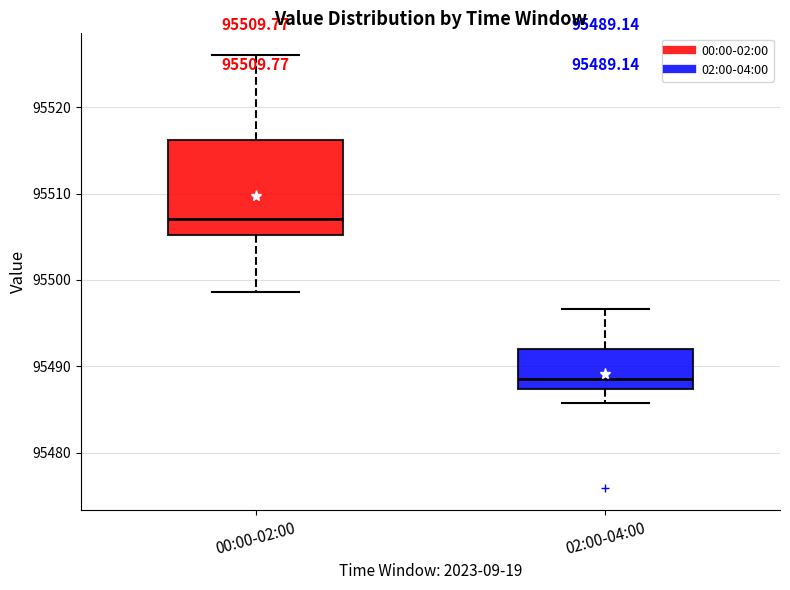

Comparing the boxes themselves (not the whiskers), which one is the tallest?

00:00-02:00